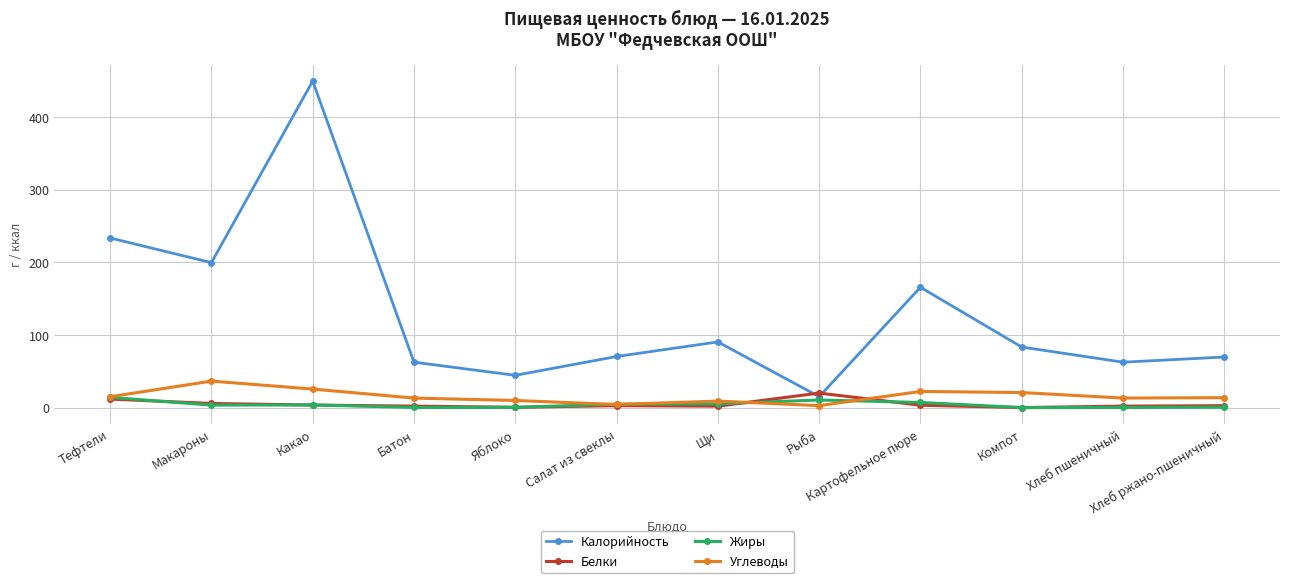

What is the average value of the Белки series?

4.7